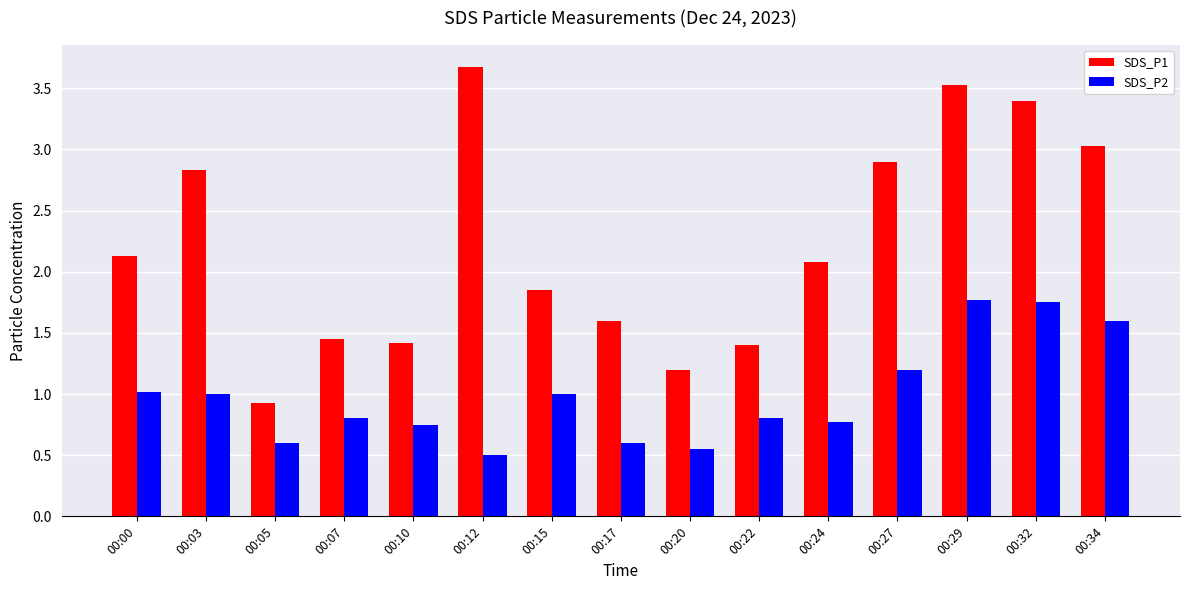

Which series changed the most between 00:05 and 00:24?

SDS_P1